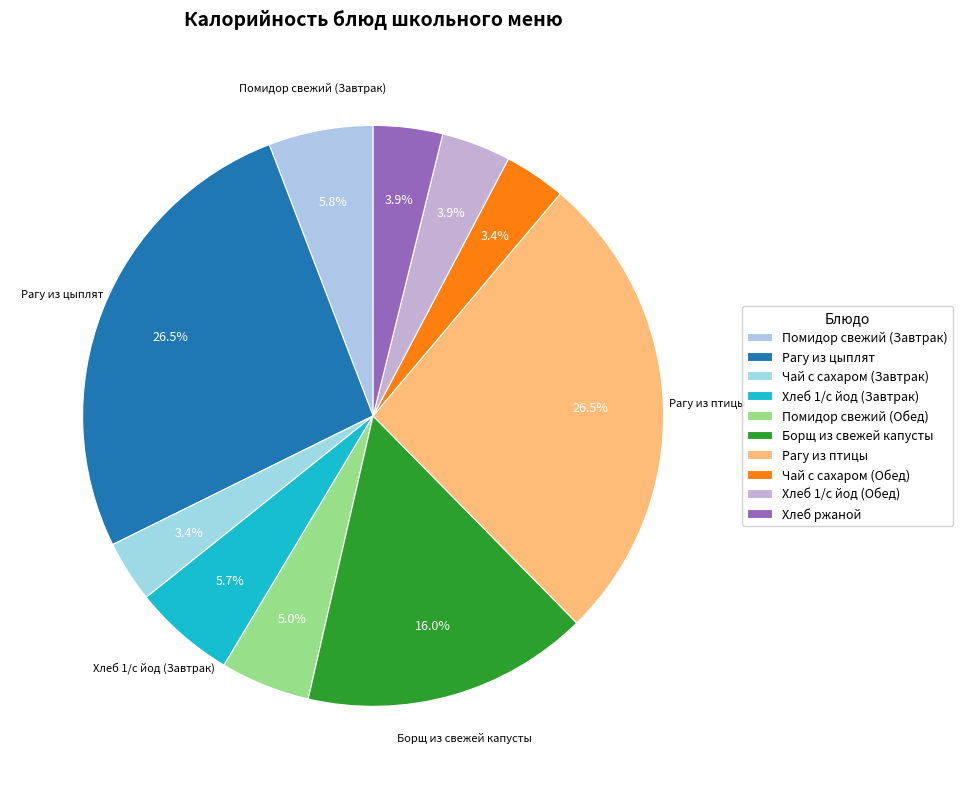

Which slice is the largest?

Рагу из цыплят